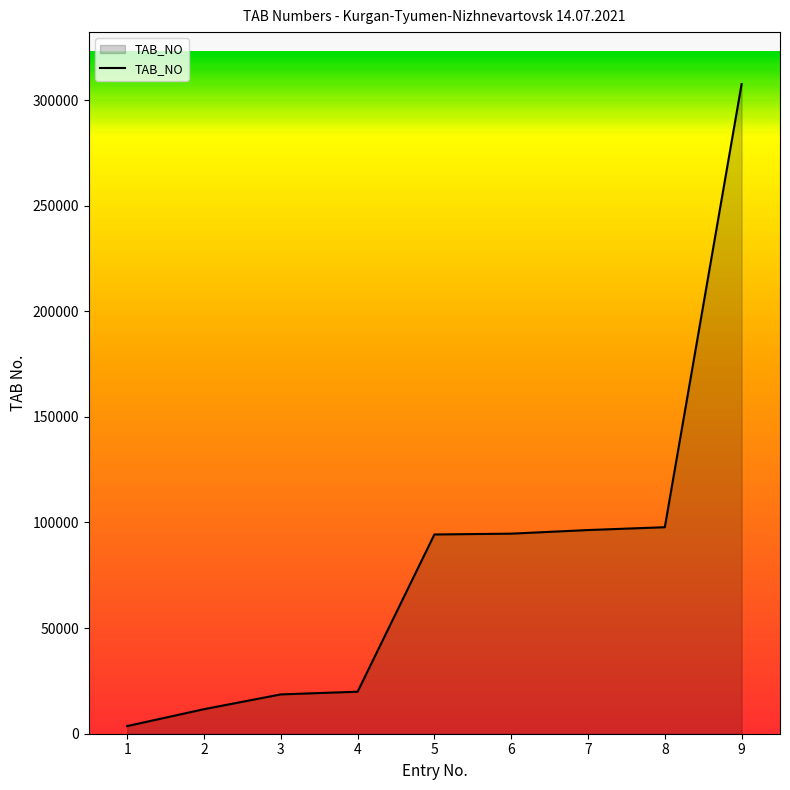

What is the greatest value displayed?

307549